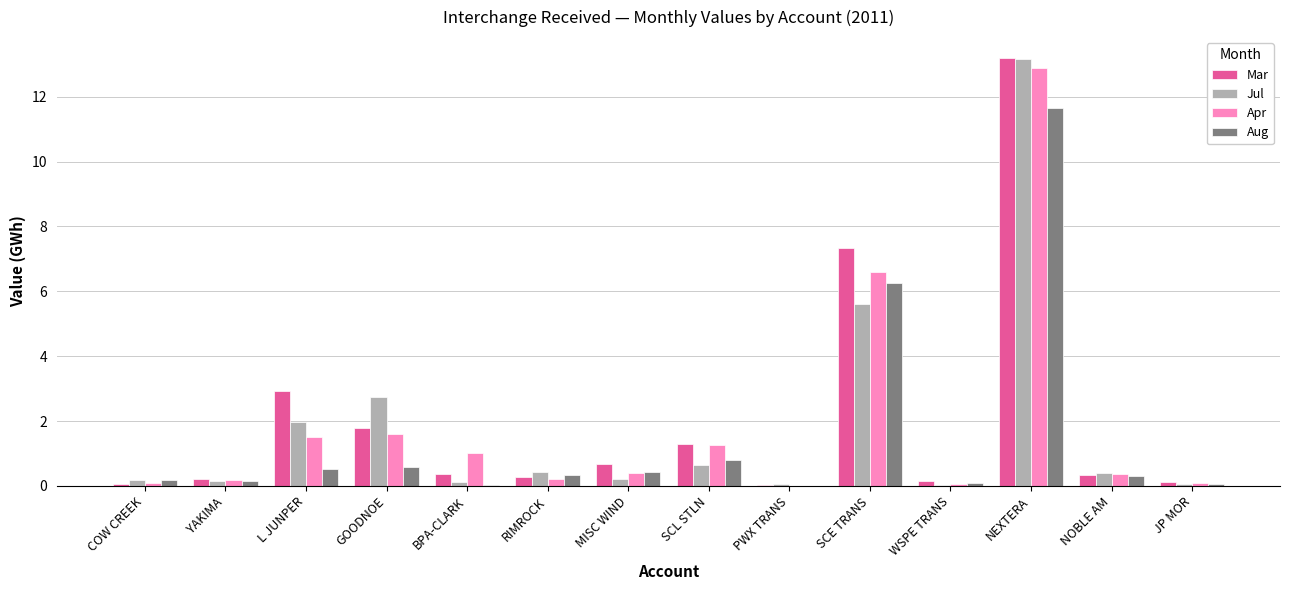

What is the sum of all Apr values?

26.3